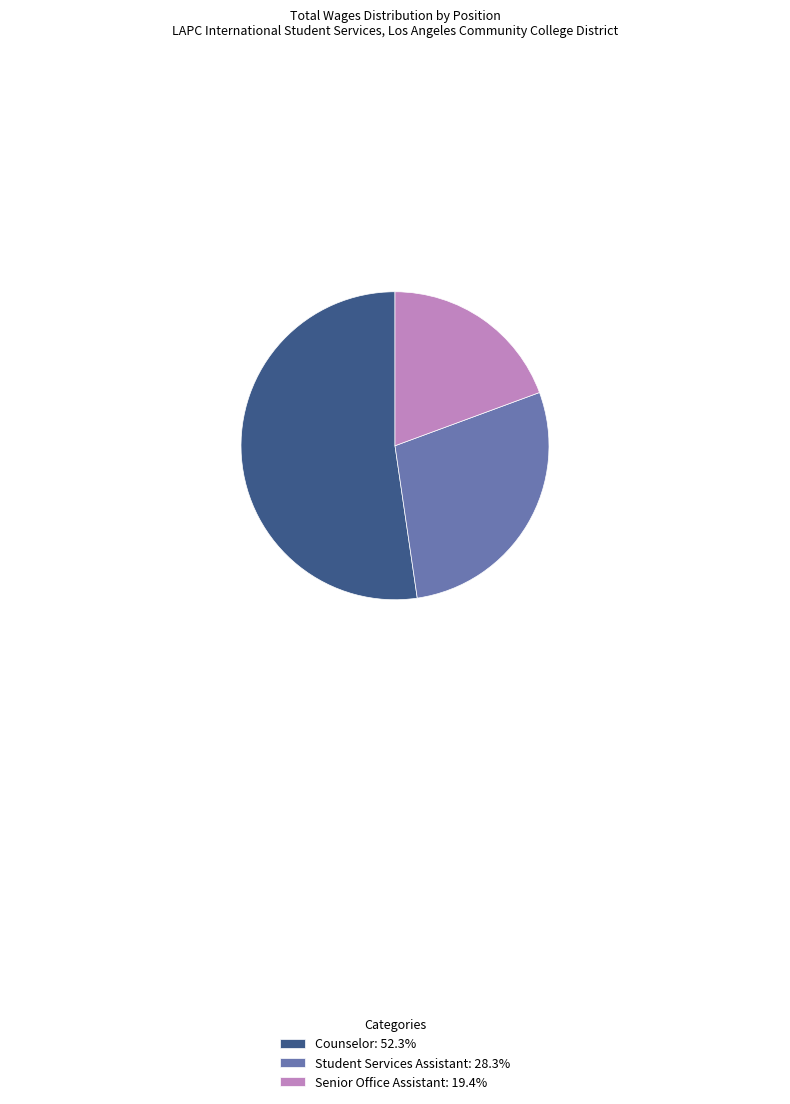

Does Senior Office Assistant represent more than half of the total?

No